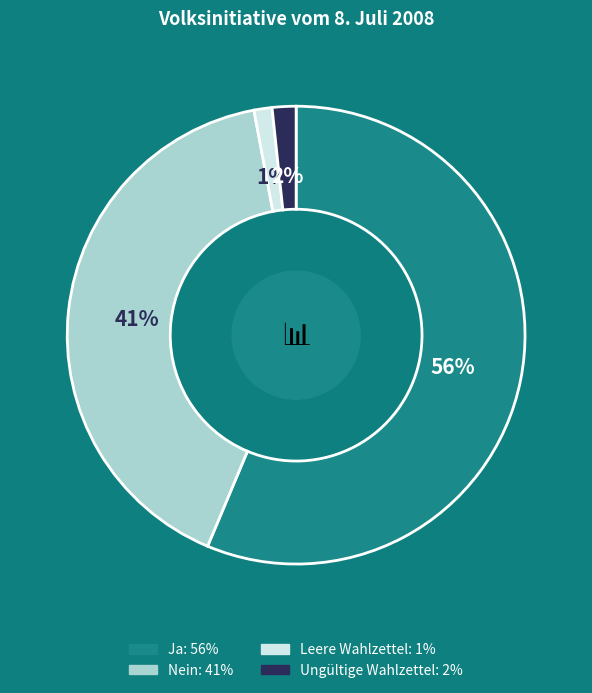

The Nein slice represents 30% of the pie. True or false?

False